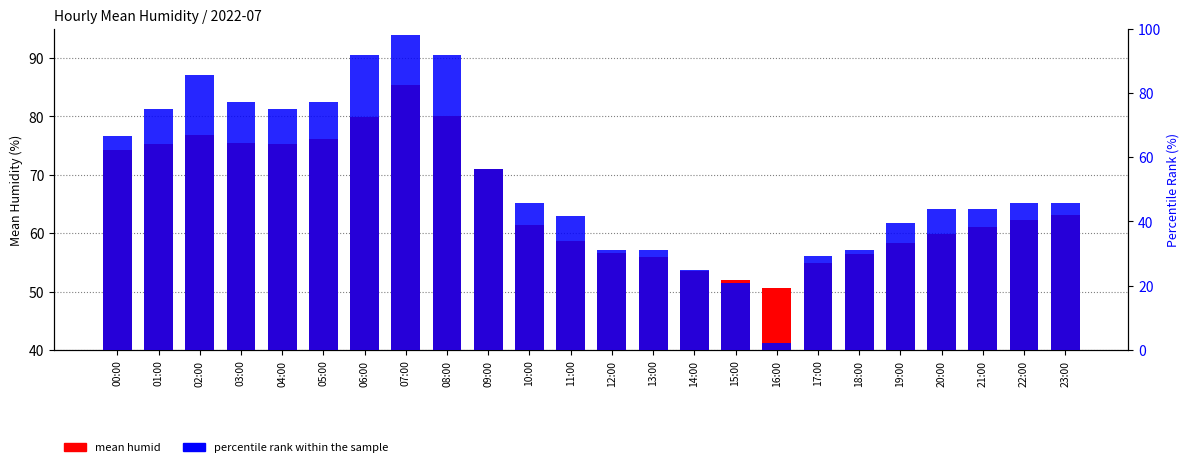

How many groups of bars are there?

24